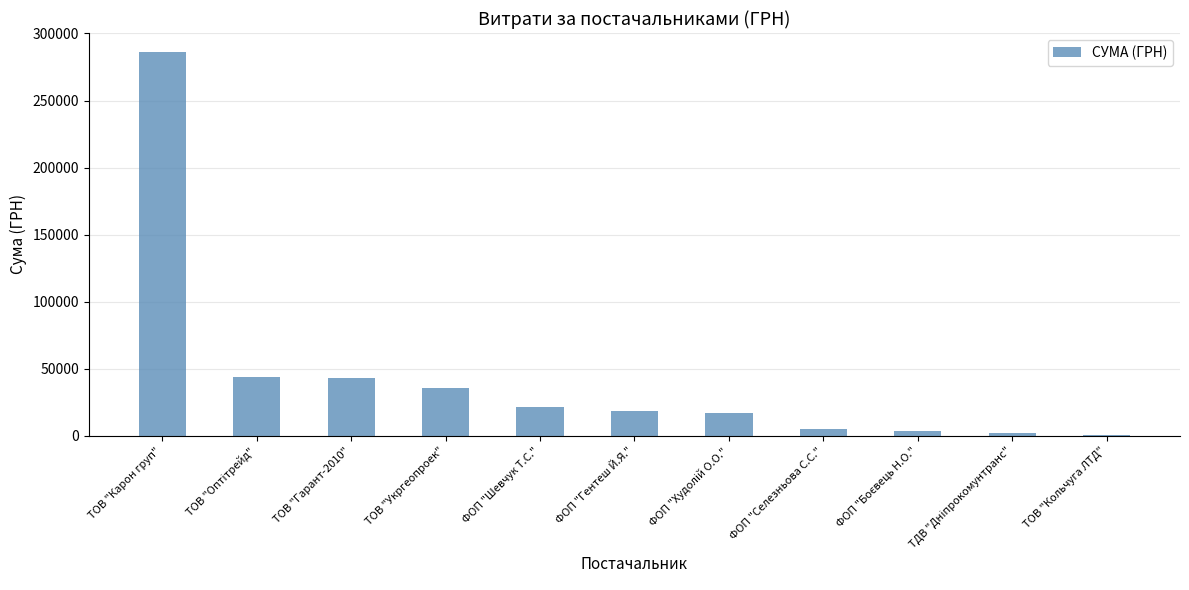

What is the sum of the values at ТОВ "Укргеопроек" and ТОВ "Гарант-2010"?

79081.4